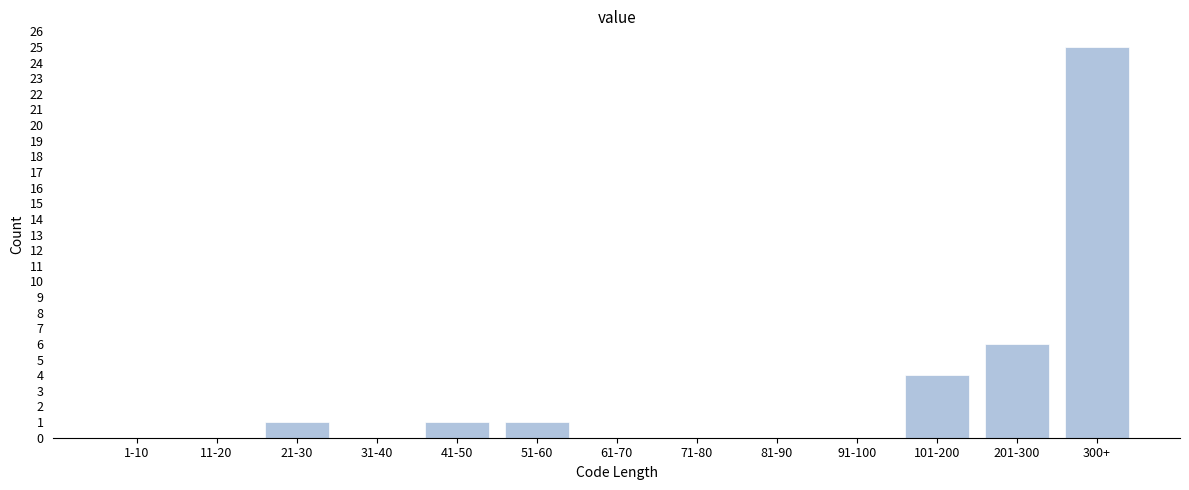

Reading left to right, what are all the values shown in this chart?

1-10=0	11-20=0	21-30=1	31-40=0	41-50=1	51-60=1	61-70=0	71-80=0	81-90=0	91-100=0	101-200=4	201-300=6	300+=25